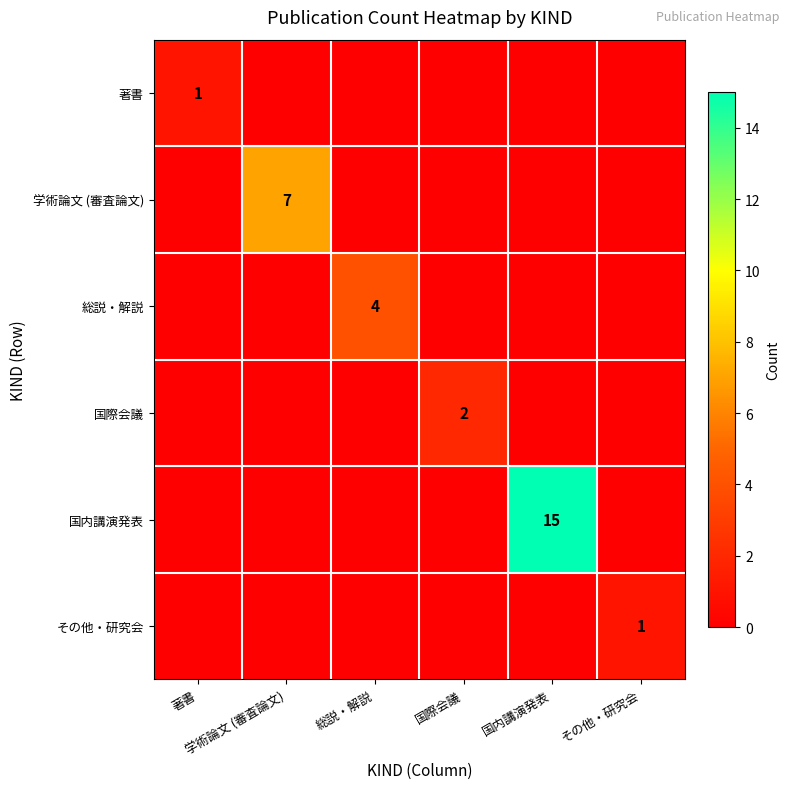

At which category is the sum across all series the highest?

国内講演発表